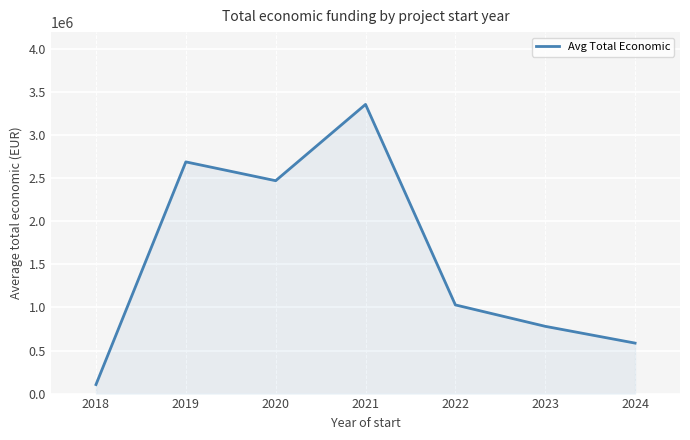

What is the maximum value shown in the chart?

3357576